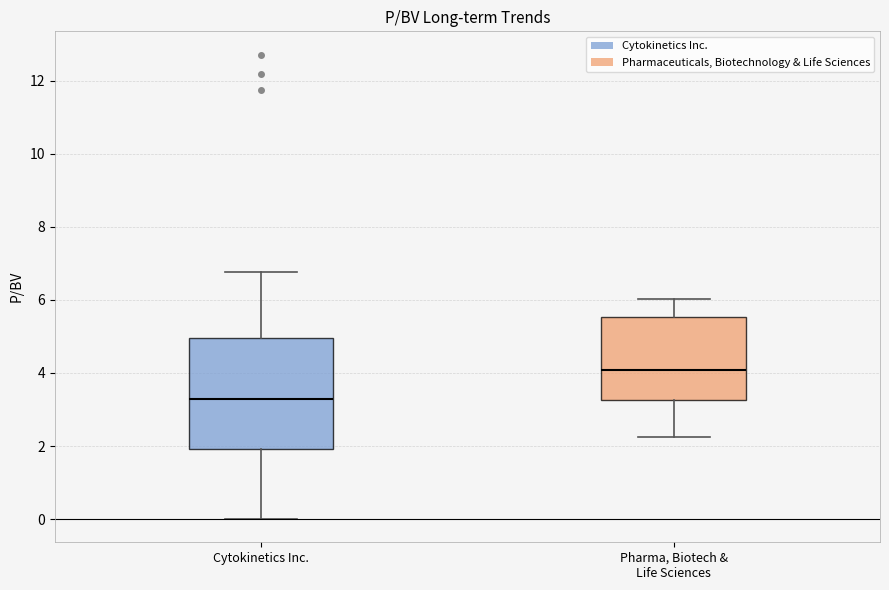

Which box is the tallest, from its lower edge to its upper edge?

Cytokinetics Inc.